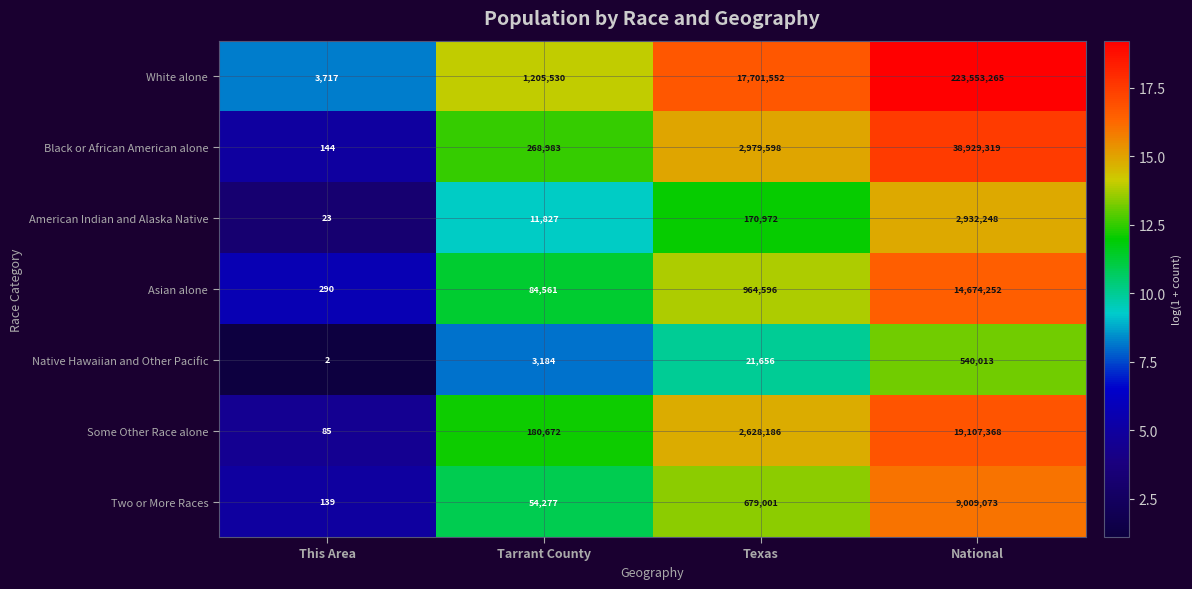

Reading left to right, extract all data points from this chart.

White alone: This Area=3717	Tarrant County=1205530	Texas=17701552	National=223553265
Black or African American alone: This Area=144	Tarrant County=268983	Texas=2979598	National=38929319
American Indian and Alaska Native: This Area=23	Tarrant County=11827	Texas=170972	National=2932248
Asian alone: This Area=290	Tarrant County=84561	Texas=964596	National=14674252
Native Hawaiian and Other Pacific: This Area=2	Tarrant County=3184	Texas=21656	National=540013
Some Other Race alone: This Area=85	Tarrant County=180672	Texas=2628186	National=19107368
Two or More Races: This Area=139	Tarrant County=54277	Texas=679001	National=9009073